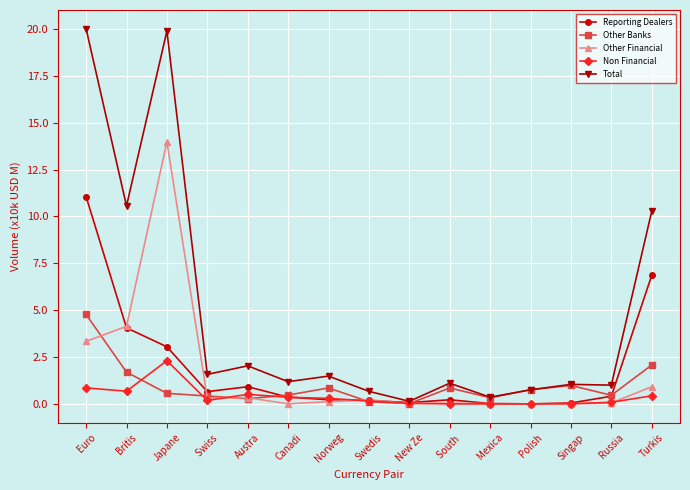

Which series has the largest total across all categories?

Total